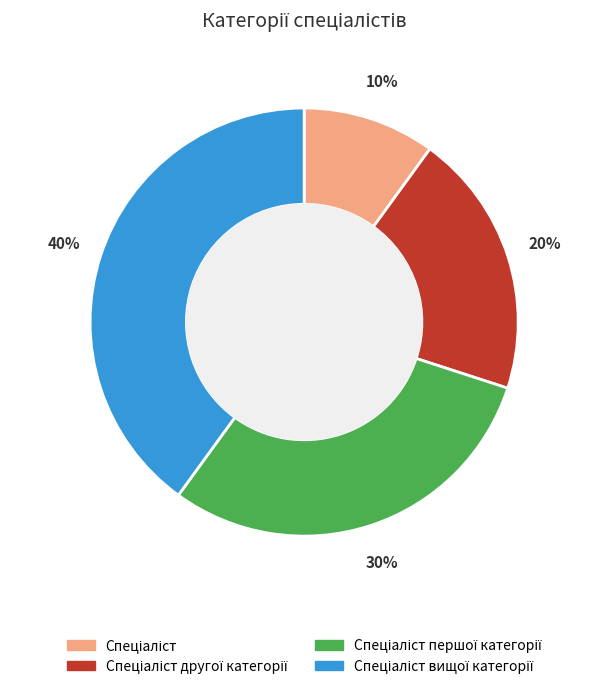

How many slices are in this pie chart?

4